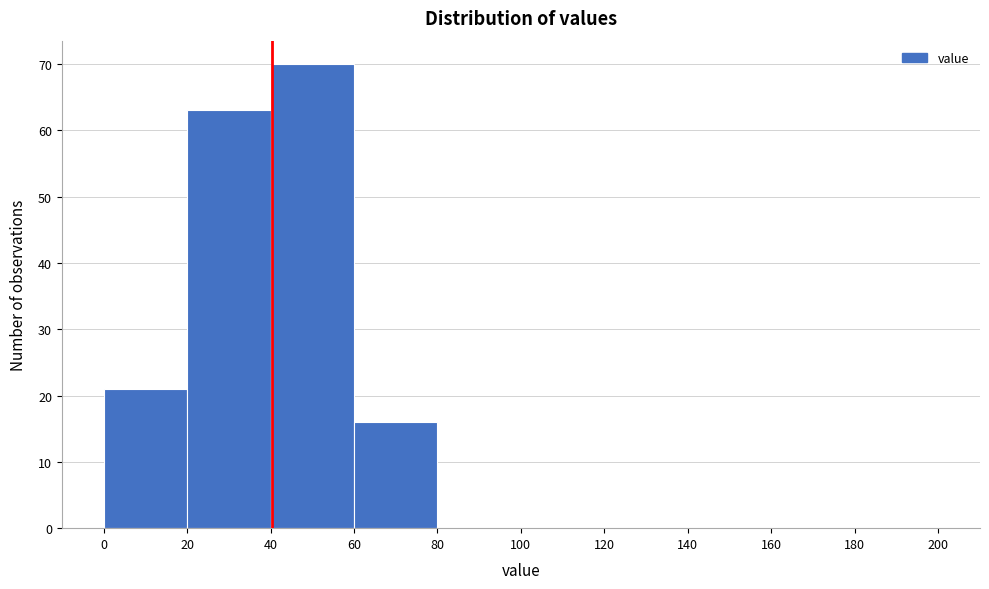

Over which range of the x-axis is the bar tallest?

40 to 60